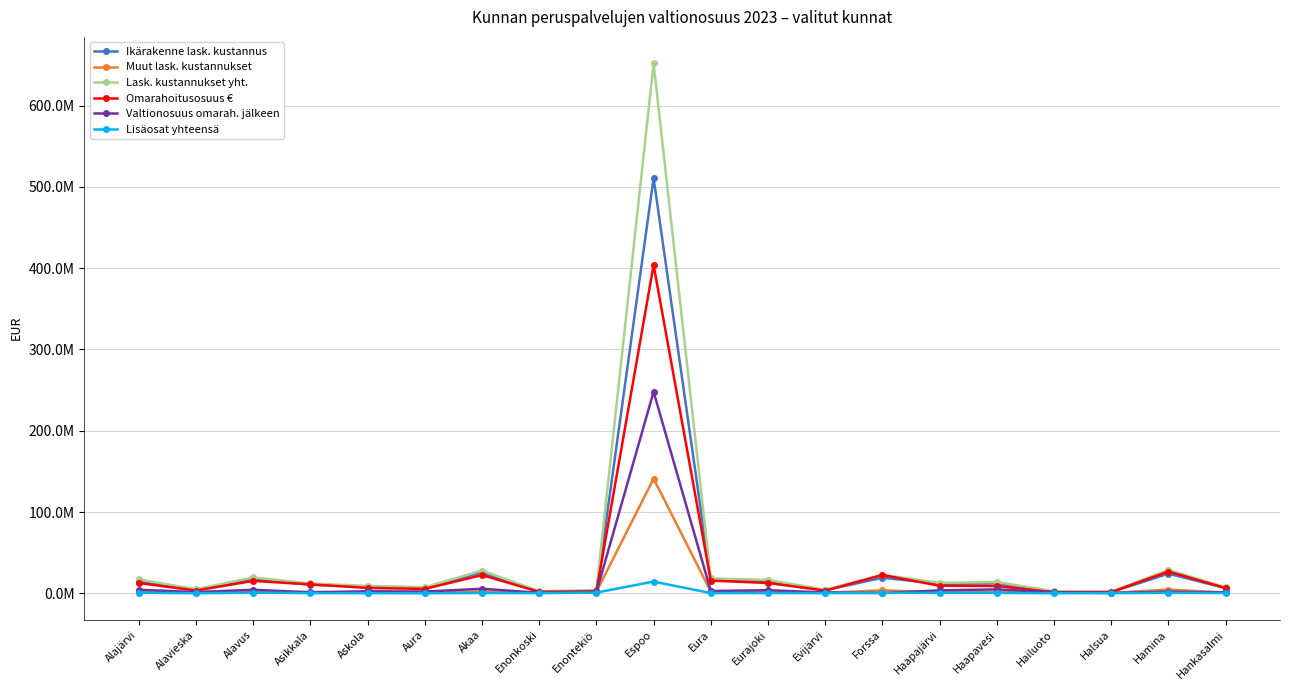

What is the difference between the highest and lowest values at Alavieska?

4872350.3